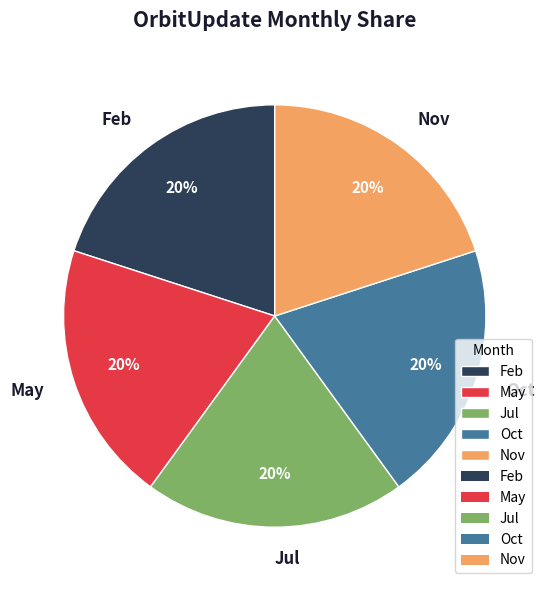

Combined, do Feb and Jul account for over 50%?

No